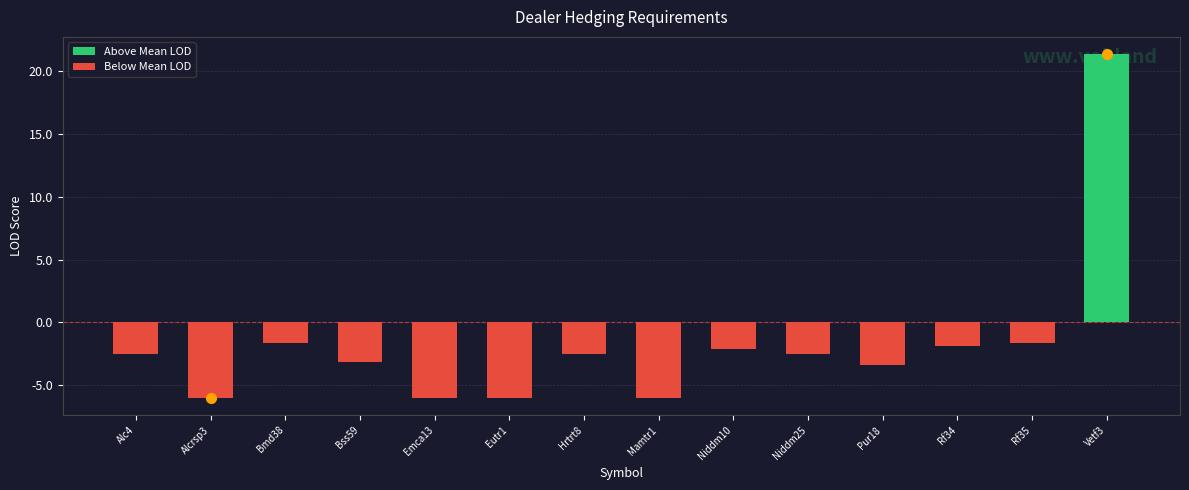

Reading left to right, what are all the values shown in this chart?

Above Mean LOD: 0.0	0.0	0.0	0.0	0.0	0.0	0.0	0.0	0.0	0.0	0.0	0.0	0.0	21.4
Below Mean LOD: -2.5	-6.0	-1.6	-3.1	-6.0	-6.0	-2.5	-6.0	-2.1	-2.5	-3.4	-1.9	-1.7	0.0